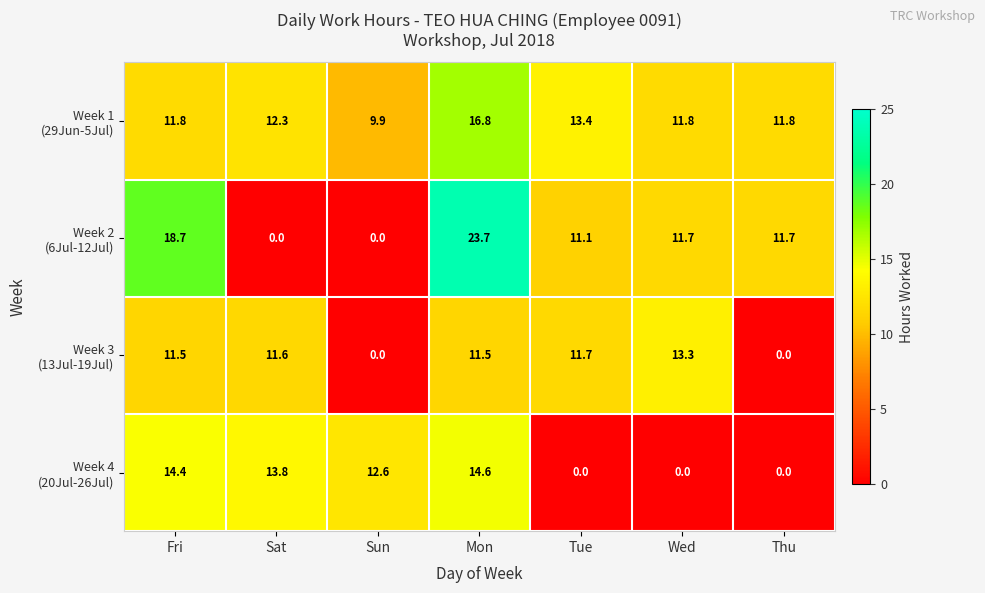

What is the greatest value displayed?

23.7